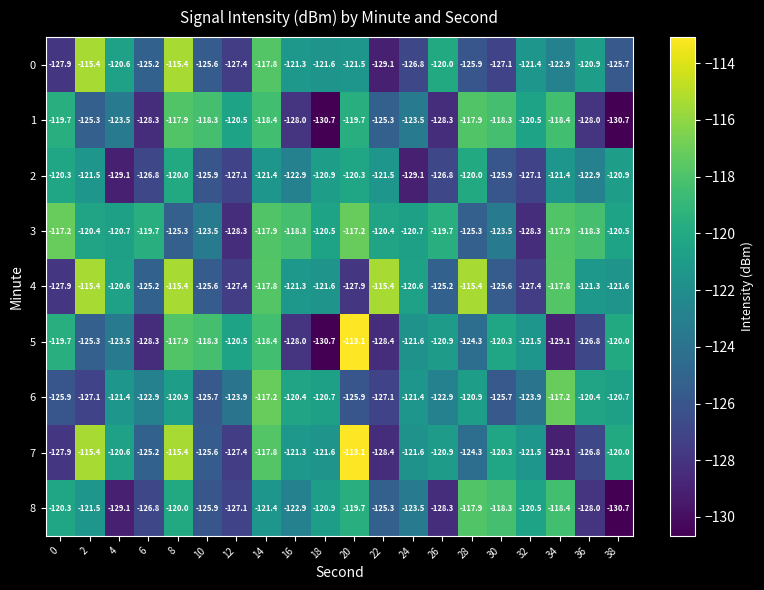

Which series changed the most between 20 and 32?

3